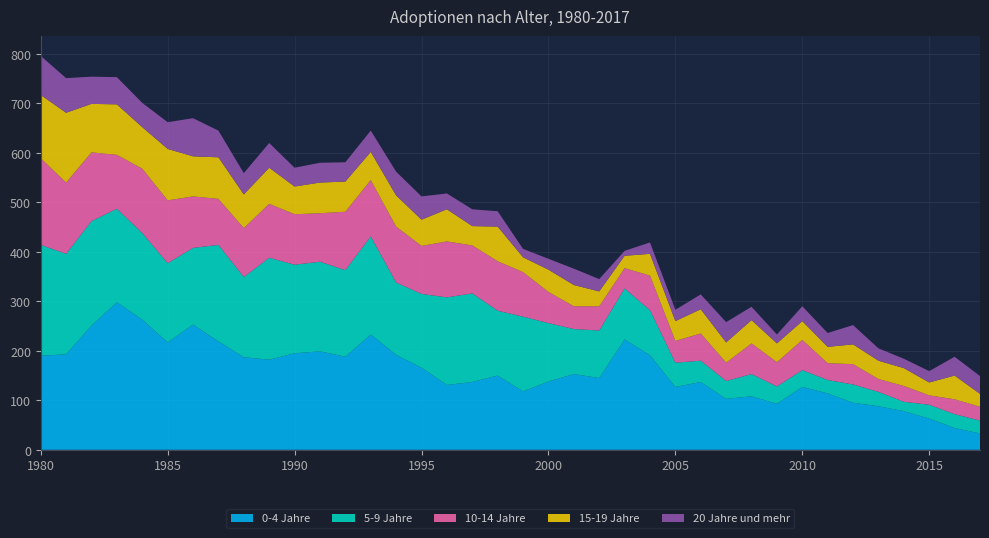

Reading left to right, list all the values displayed in this chart.

0-4 Jahre: 190	193	251	298	263	217	253	219	187	182	195	199	188	233	192	166	131	137	150	118	138	153	145	223	191	127	137	103	108	93	127	114	95	88	78	63	44	33
5-9 Jahre: 224	203	211	189	175	160	155	195	162	206	179	181	175	198	146	149	177	179	131	151	118	91	96	103	91	49	43	36	45	35	34	27	37	29	19	28	28	26
10-14 Jahre: 175	144	139	109	130	127	104	93	99	109	102	98	118	114	113	97	113	97	100	90	63	46	49	41	70	44	55	37	62	49	61	34	41	26	32	19	30	28
15-19 Jahre: 128	141	98	102	84	104	81	84	68	73	56	62	61	57	63	53	65	39	70	30	45	43	30	25	44	40	49	41	47	38	38	33	40	37	36	26	48	26
20 Jahre und mehr: 79	70	55	55	49	54	77	54	43	50	38	40	39	43	48	47	32	34	31	17	22	33	25	10	23	23	30	41	27	18	30	28	39	25	19	23	38	36